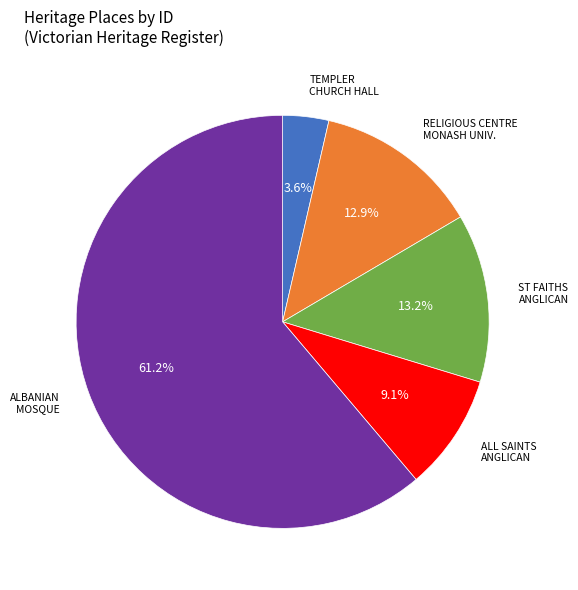

Is there any slice that represents more than half of the pie?

Yes